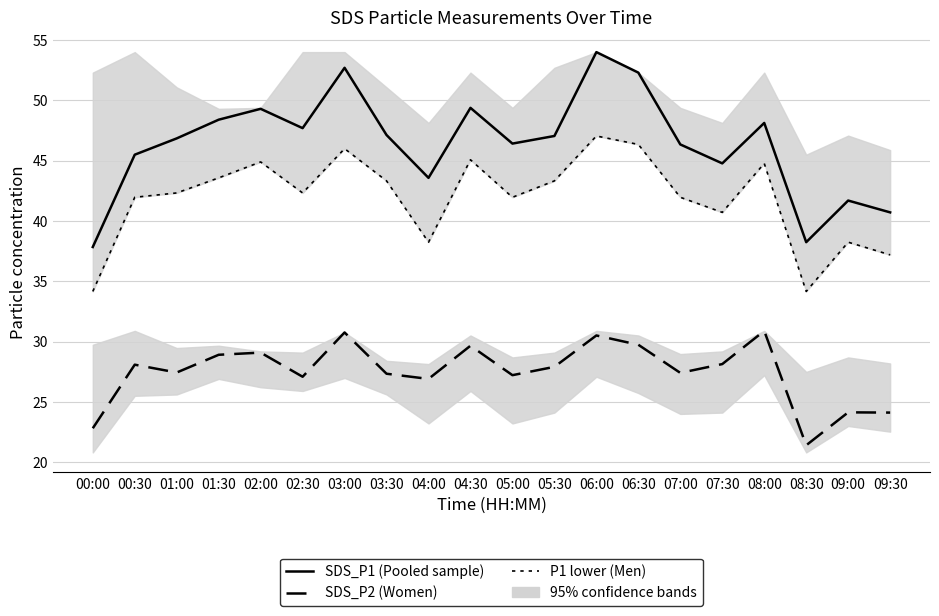

What is the difference between the maximum and minimum values in the SDS_P1 (Pooled sample) series?

16.1